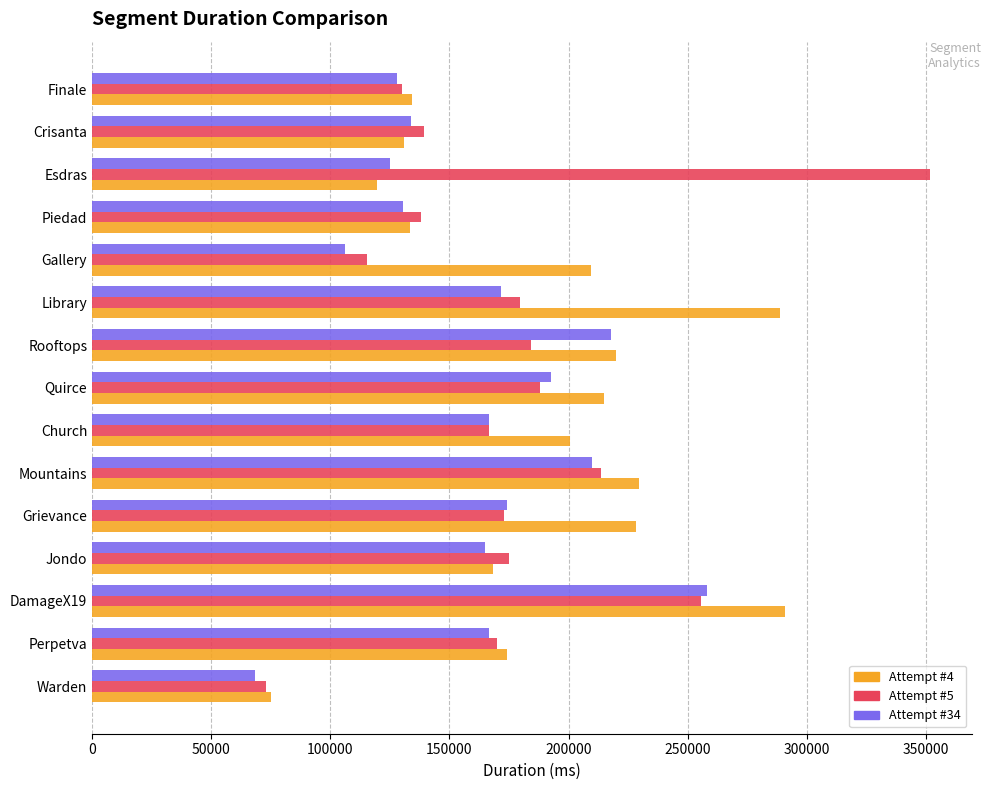

What is the difference between the Attempt #5 values at Crisanta and Church?

27153